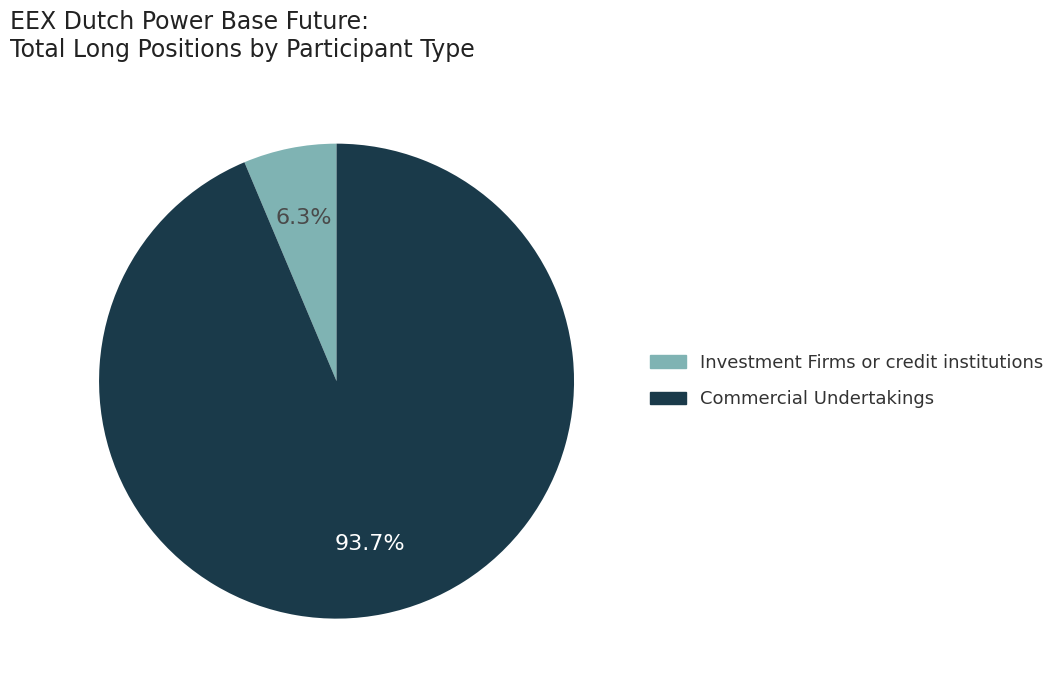

Is there a majority slice in this chart?

Yes